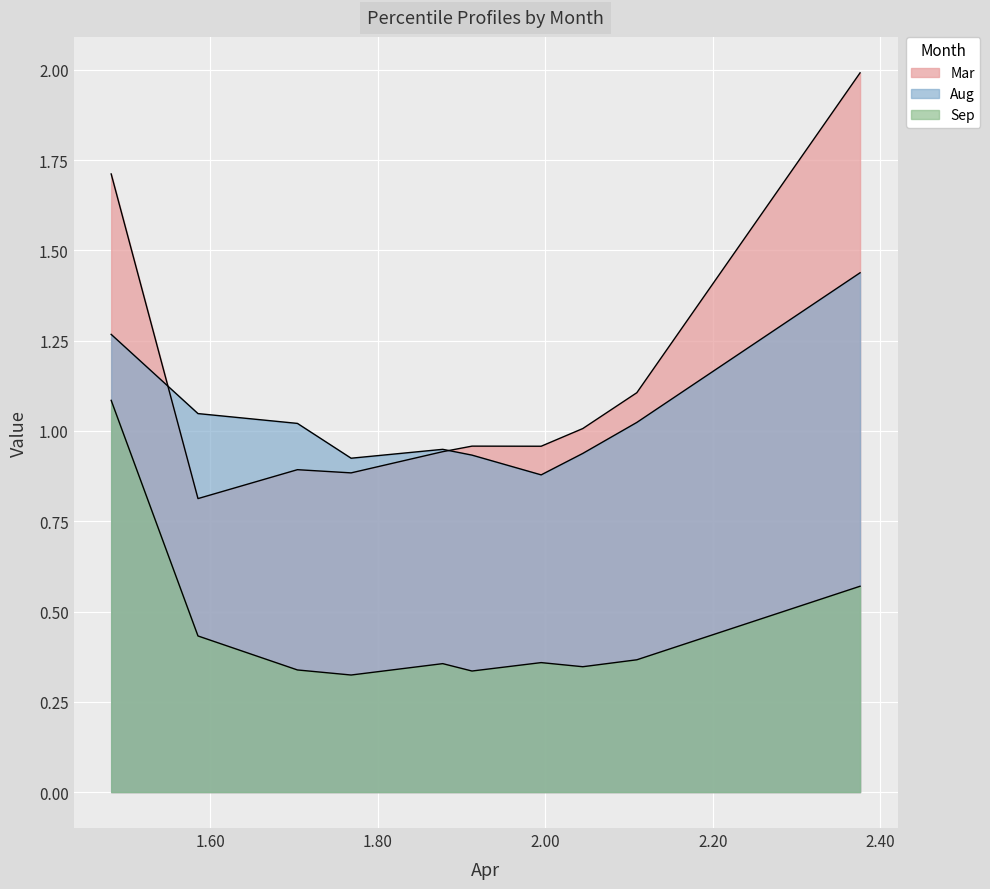

How many interior local valleys does the Sep series have?

3